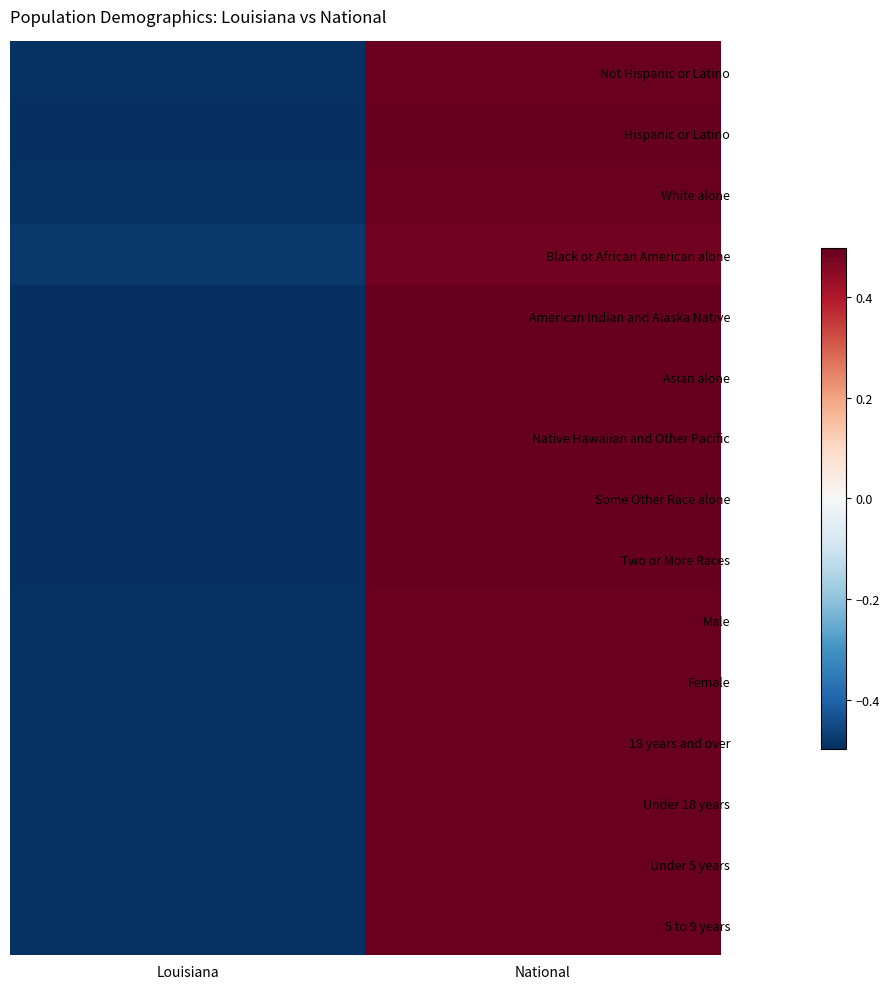

Count the number of categories in the chart.

2